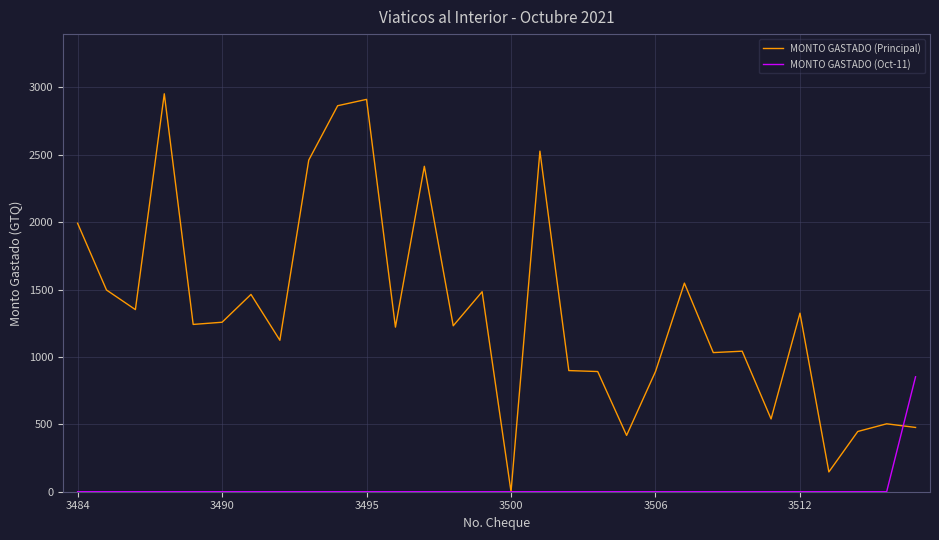

What is the greatest value displayed?

2953.0